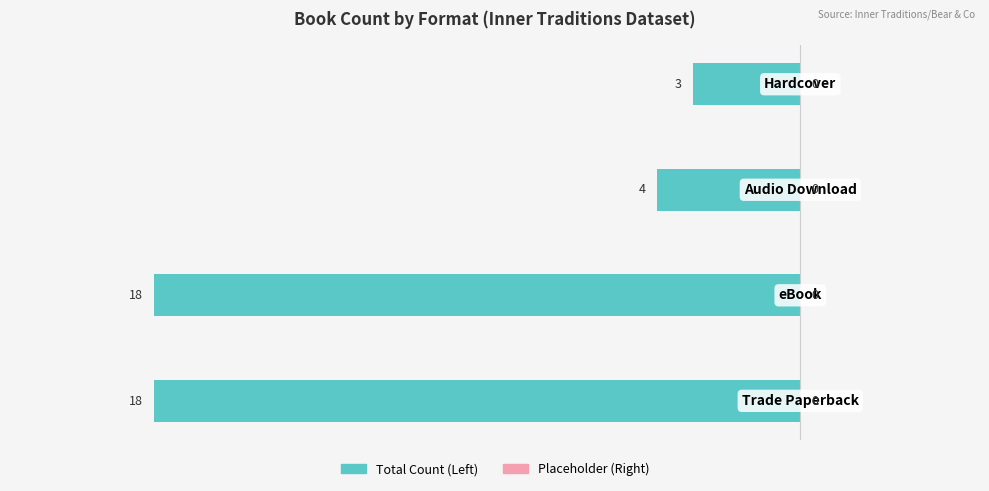

Does the chart contain any negative values?

Yes